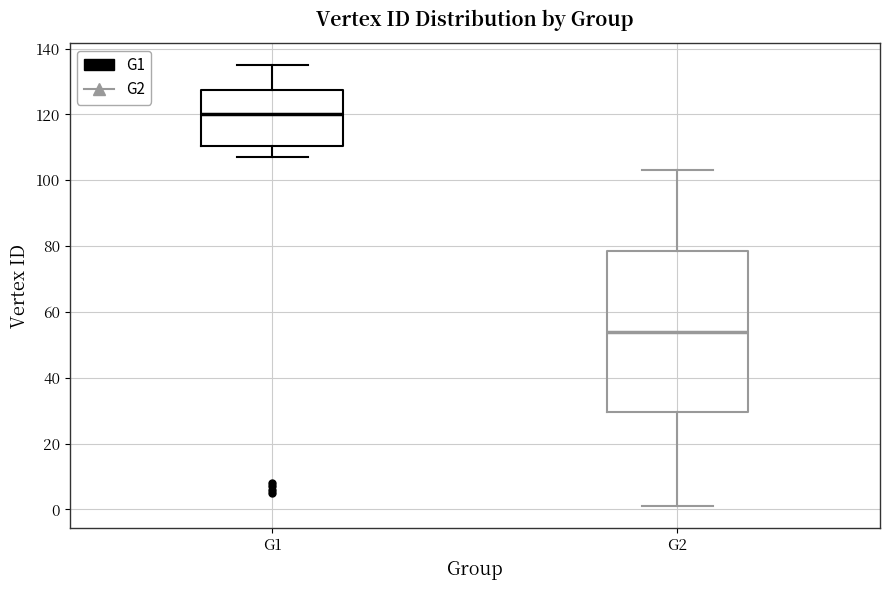

Comparing the boxes themselves (not the whiskers), which one is the tallest?

G2